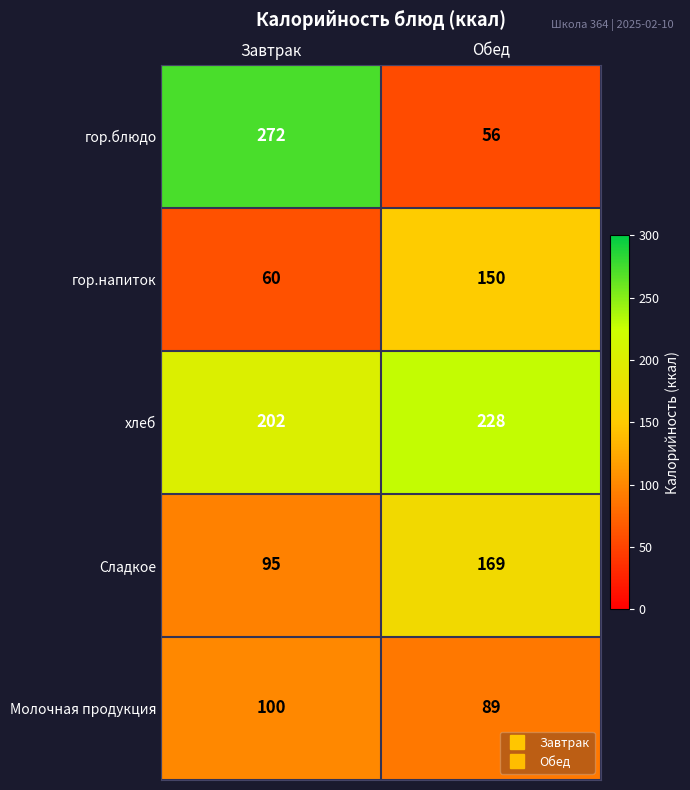

What is the sum of all Молочная продукция values?

189